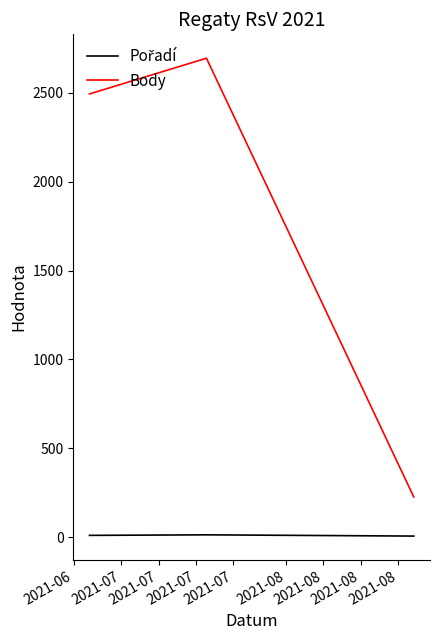

Which series has the widest spread of values?

Body